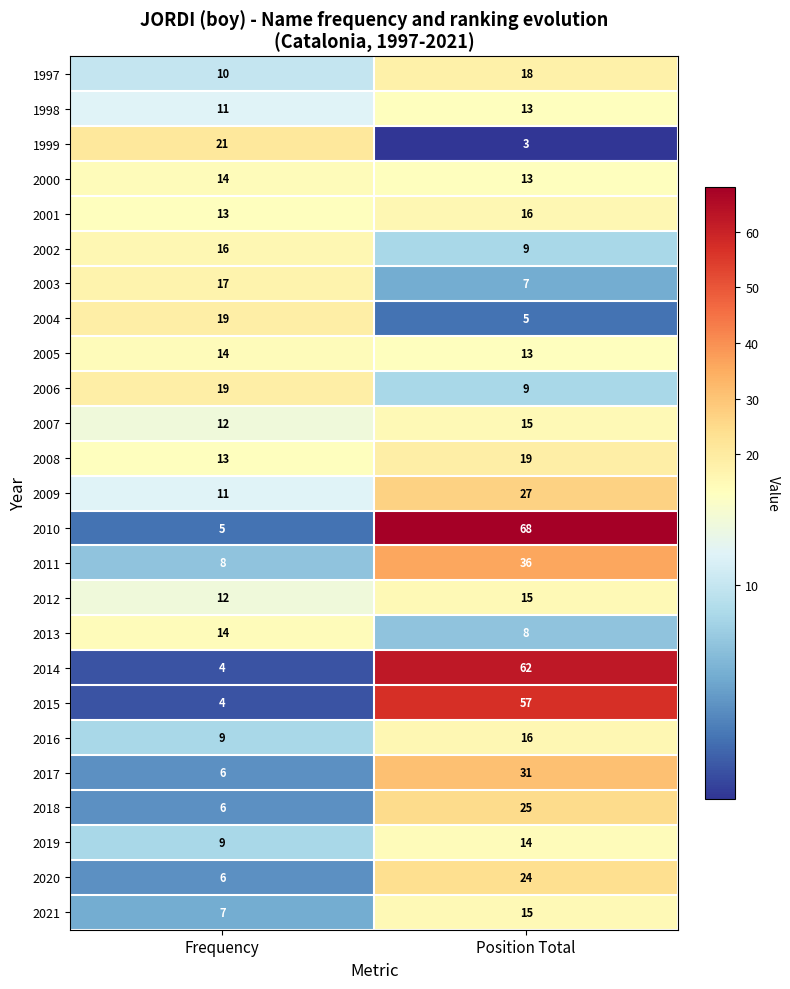

Count the number of categories in the chart.

2